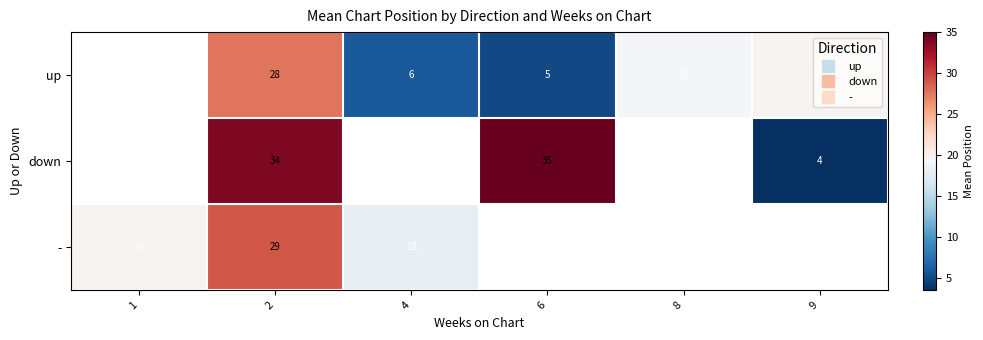

Which has a higher value, 4 or 9?

9